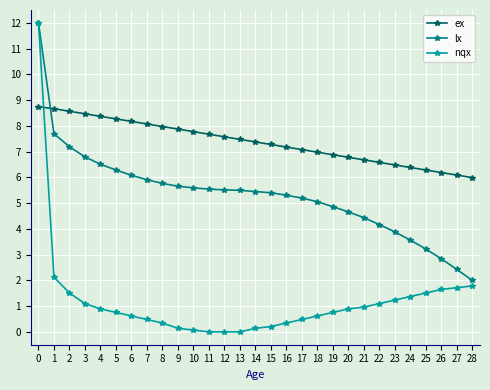

At how many categories does at least one series exceed 11?

1